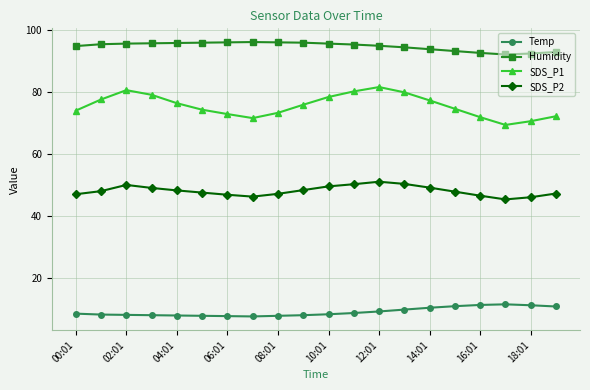

True or false: Temp and SDS_P2 intersect in this chart.

False